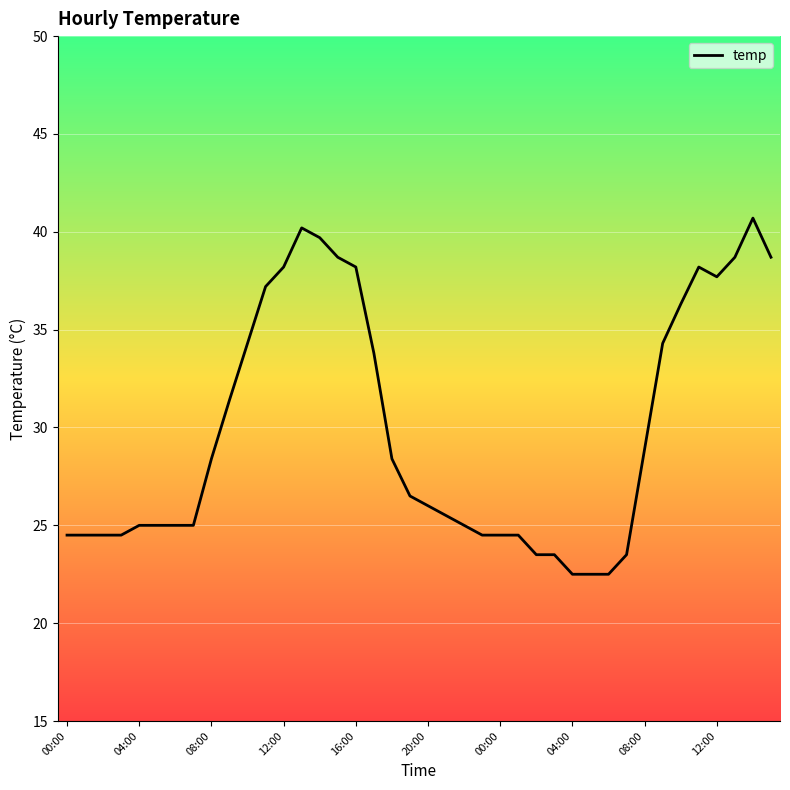

What is the greatest value displayed?

40.7